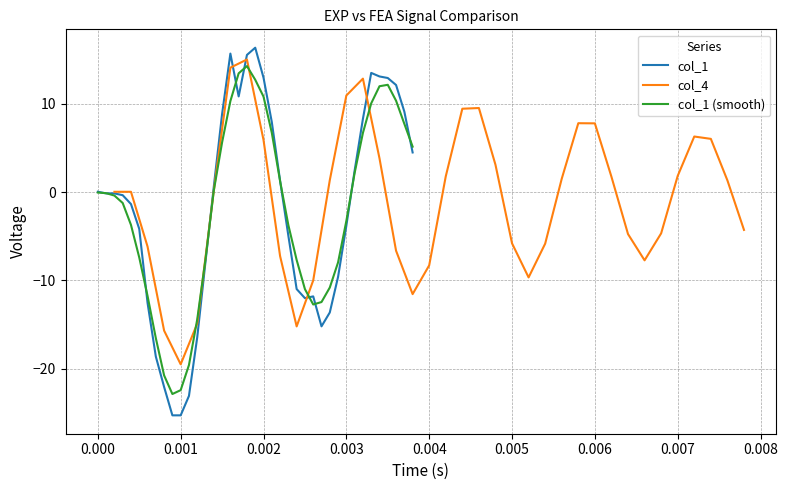

In col_4, how many points are lower than both neighbors (excluding endpoints)?

5